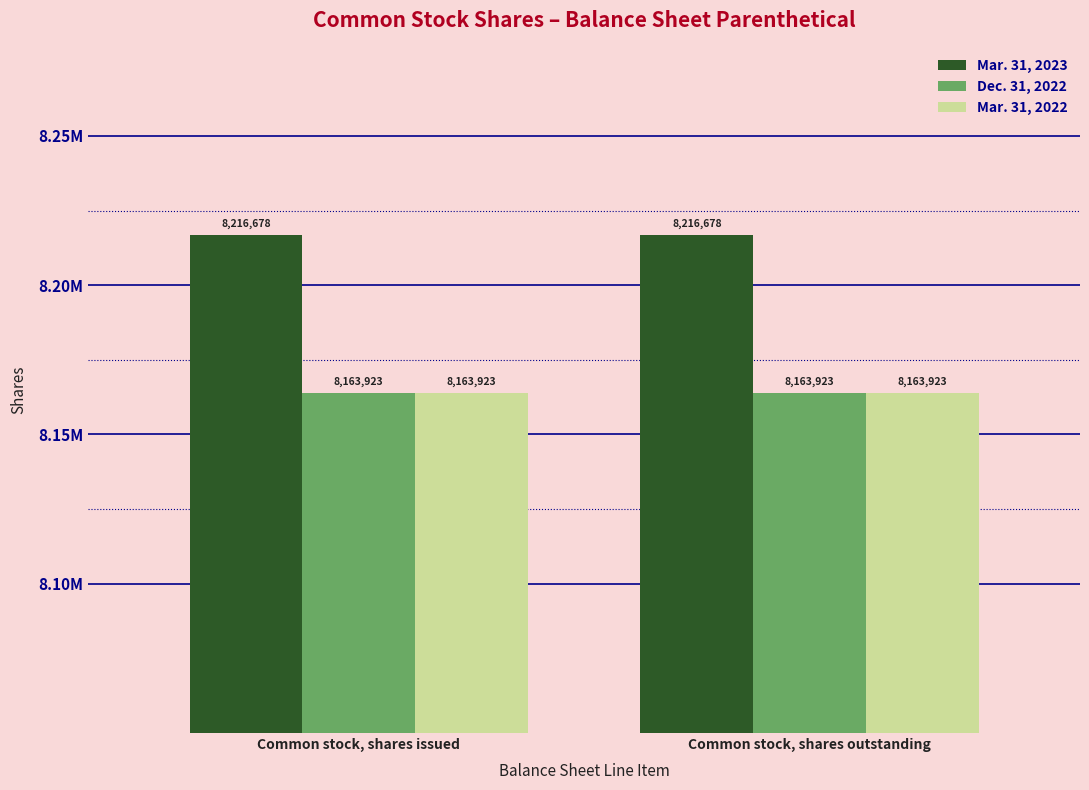

The value of Mar. 31, 2023 at Common stock, shares issued is 8216678. True or false?

True